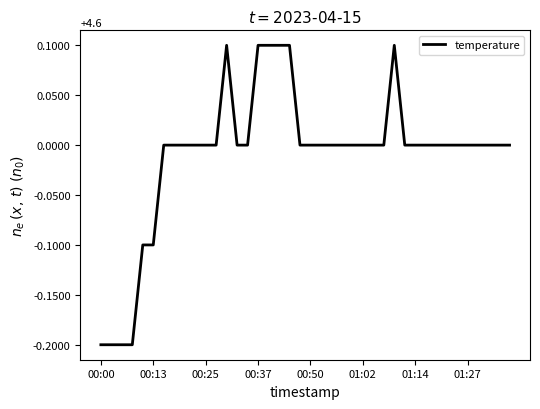

Is this an area chart (filled region under the line)?

No